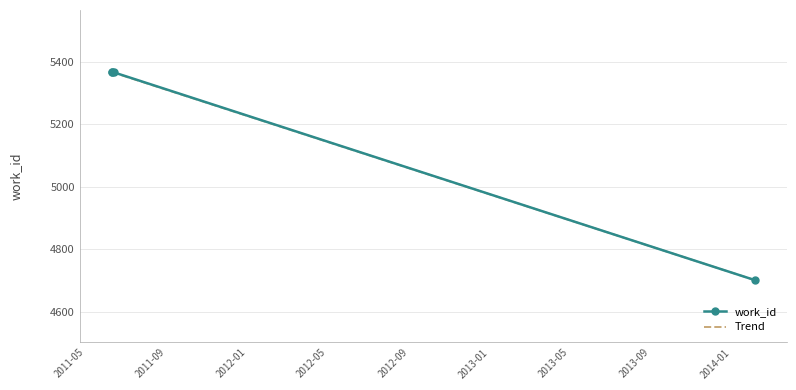

What is the highest value of the Trend series?

5366.9